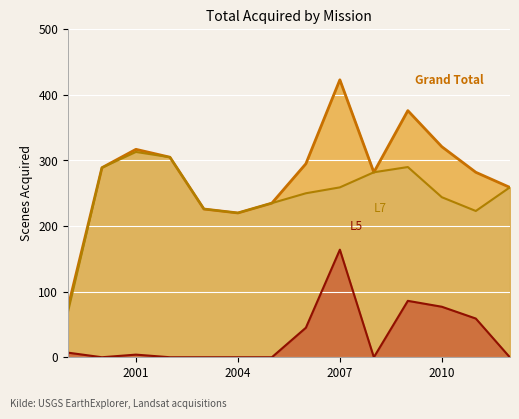

Which has a higher value, 7 or 11?

11